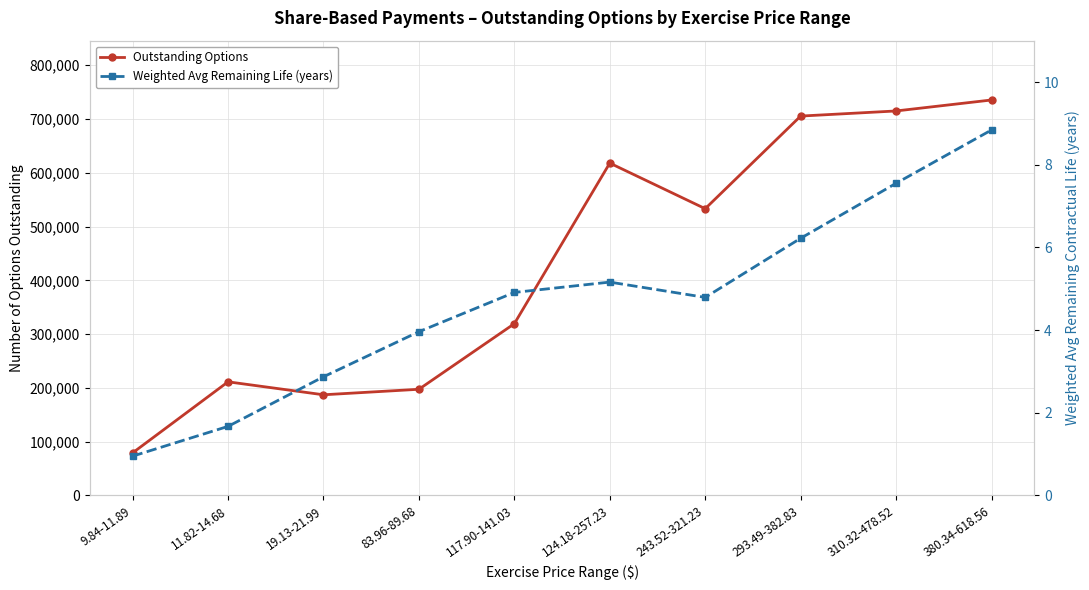

Which series has the widest spread of values?

Outstanding Options